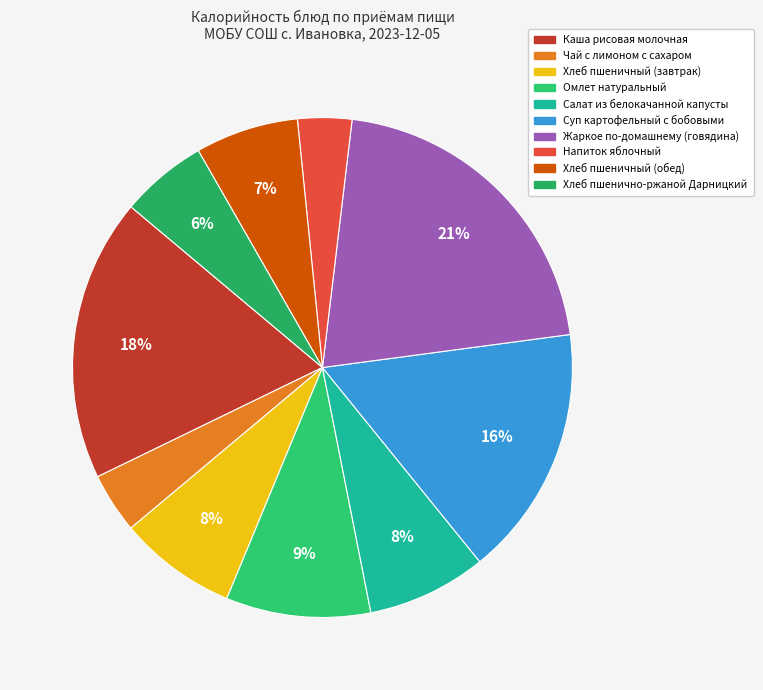

How many segments does this pie chart have?

10